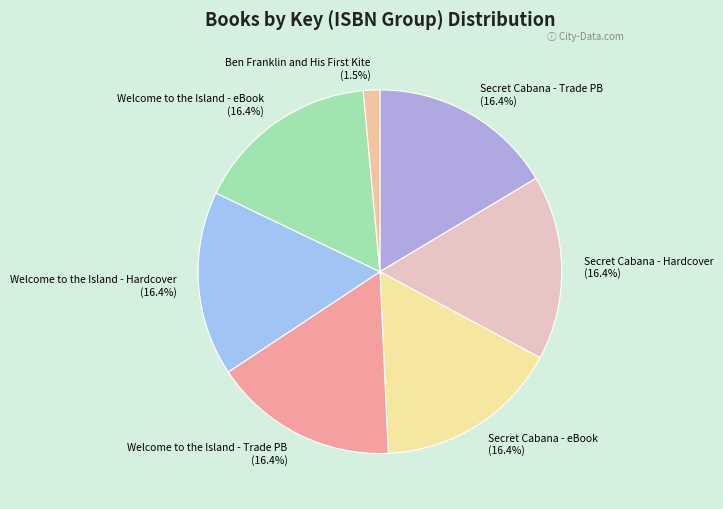

What percentage do Welcome to the Island - Hardcover and Secret Cabana - Trade PB together represent?

32.8%